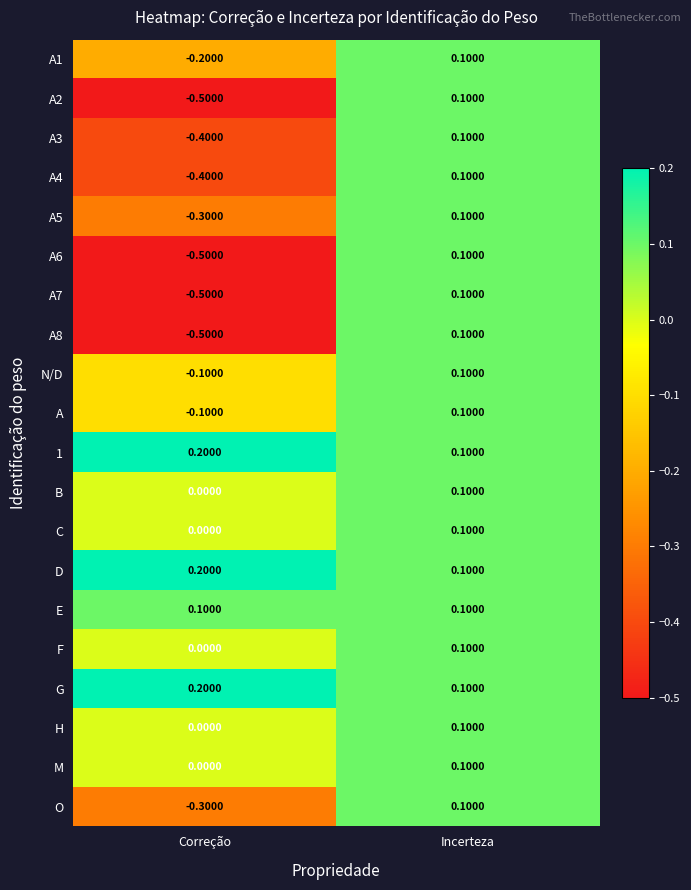

At which label is O closest to 0?

Incerteza